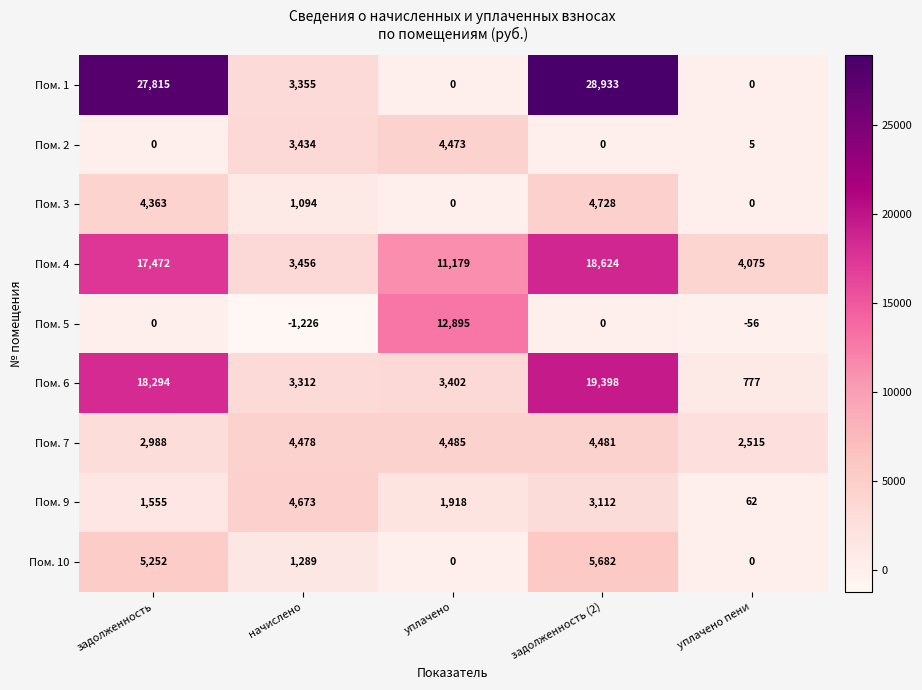

The Пом. 4 series shows 9443 at задолженность (2). True or false?

False